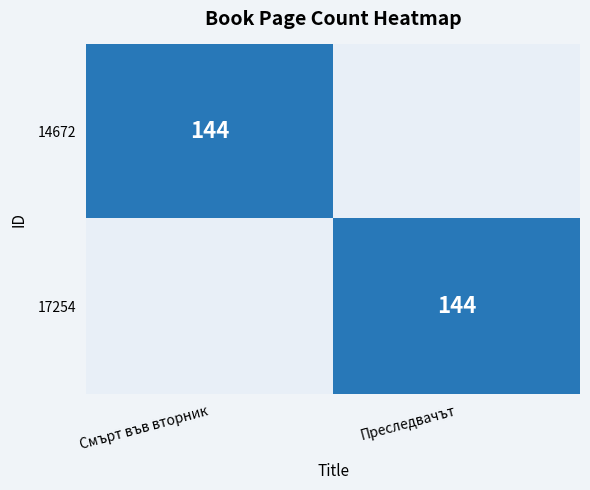

At which category is the sum across all series the highest?

Смърт във вторник